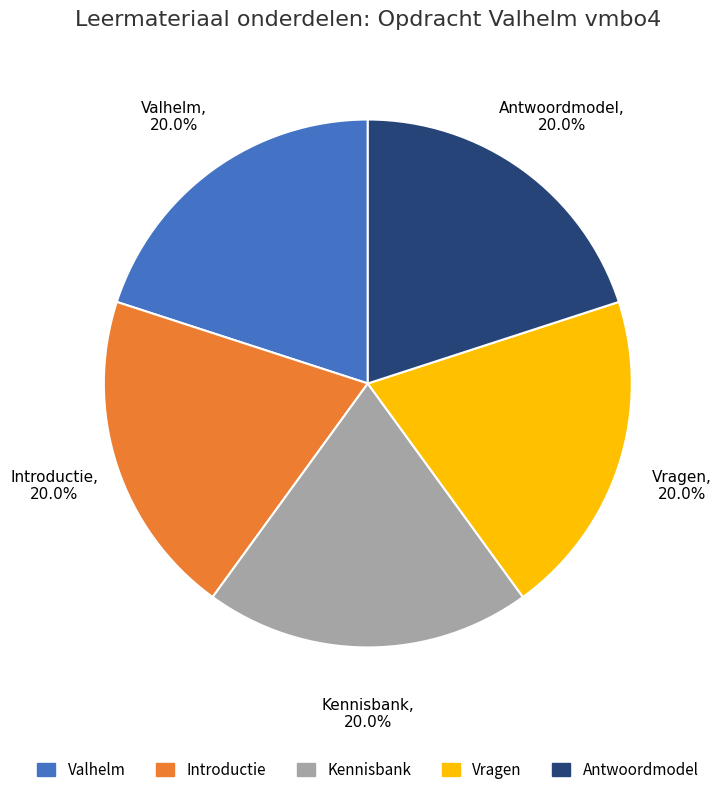

To the nearest percent, what is the average slice percentage?

20%